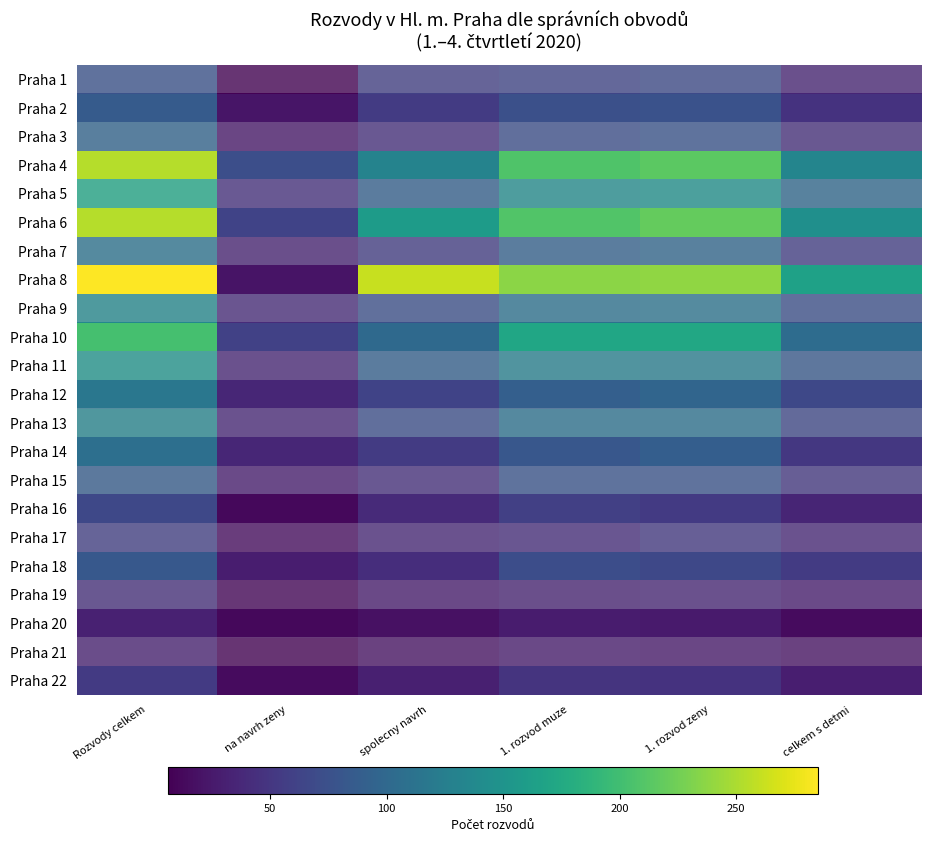

What is the total value across all series at Rozvody celkem?

2633